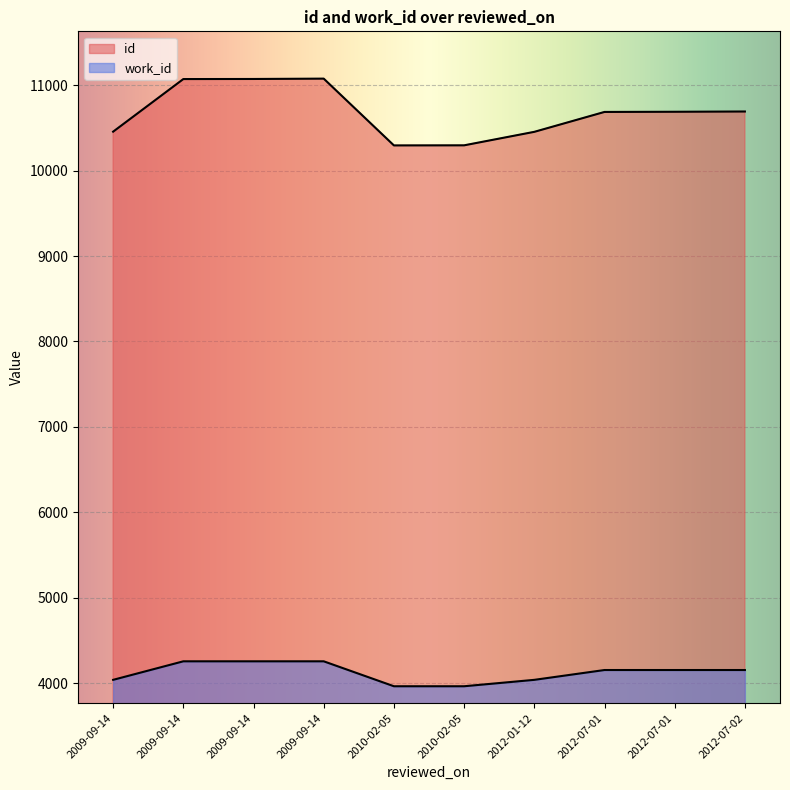

How many series are shown in this chart?

2